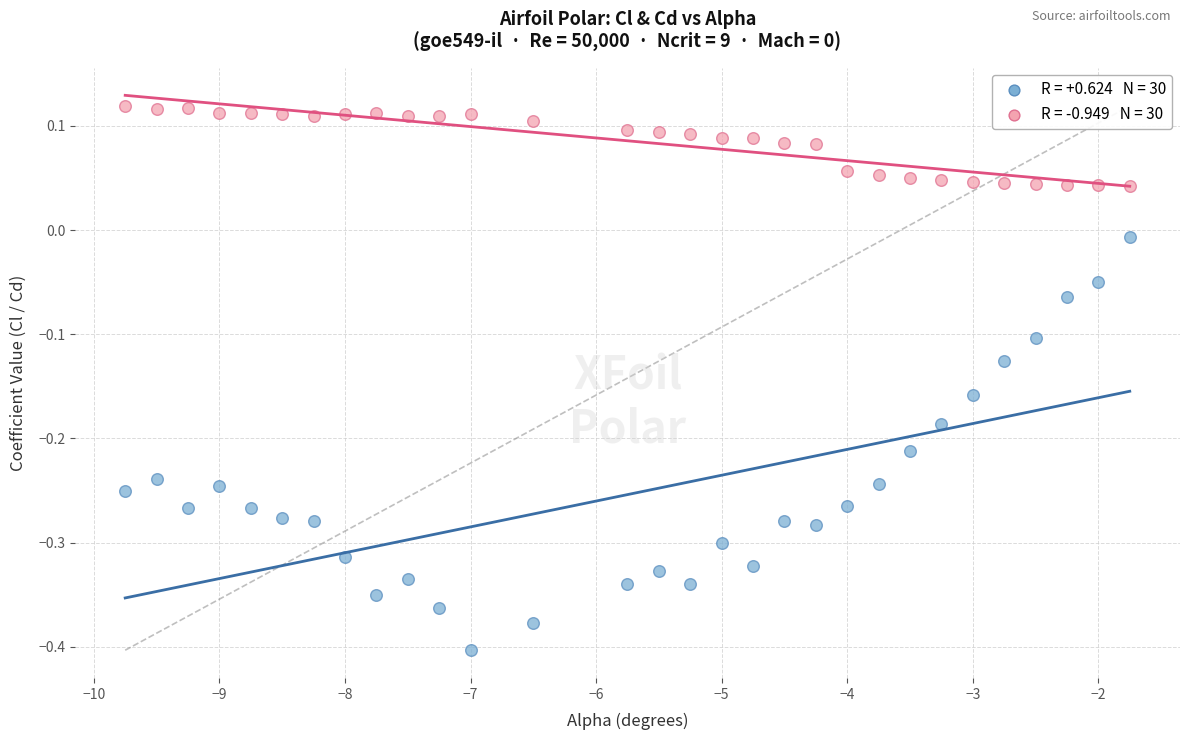

Across all data points, what is the range of Y values (max minus min)?

0.5